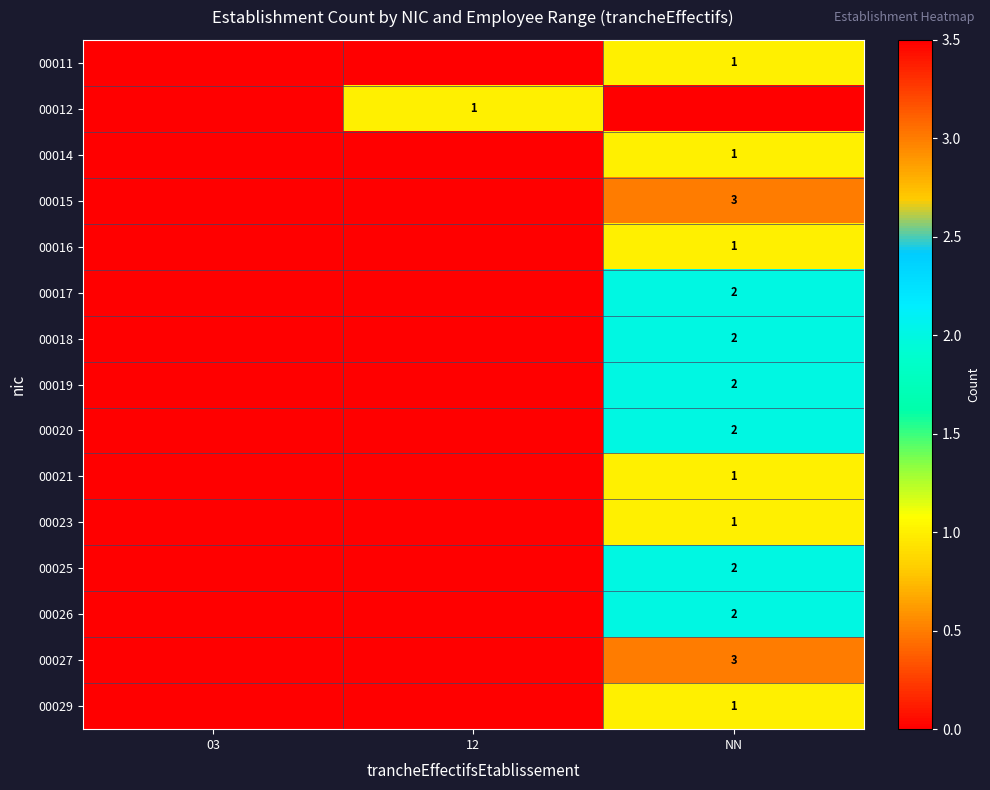

Is it true that 00015 equals 3 at NN?

True